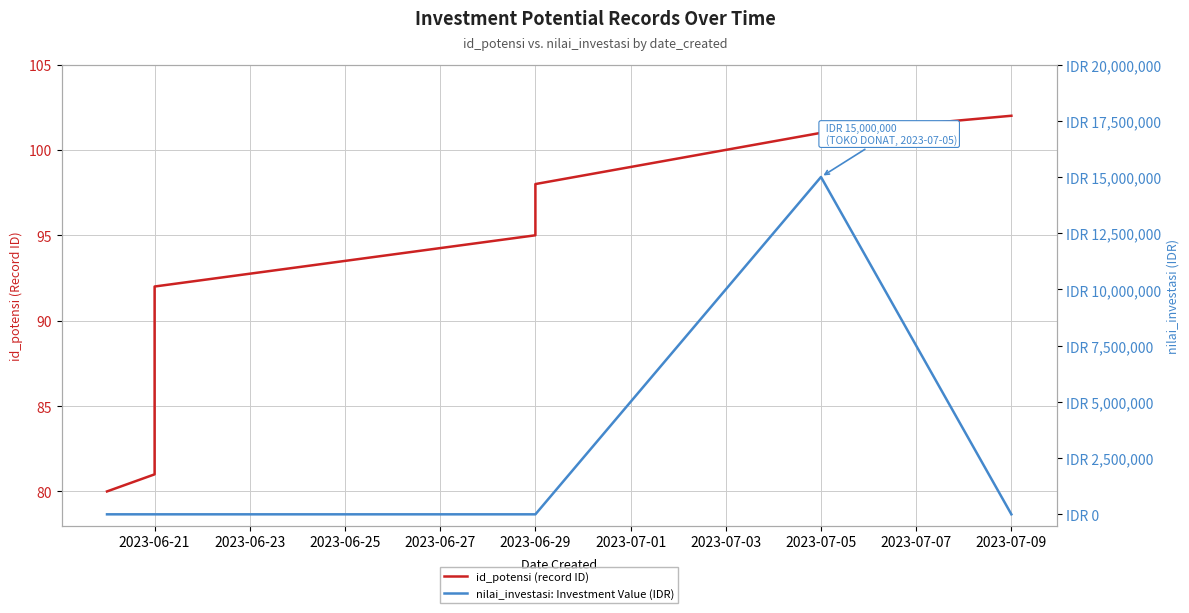

How many times do nilai_investasi: Investment Value (IDR) and id_potensi (record ID) cross each other?

2